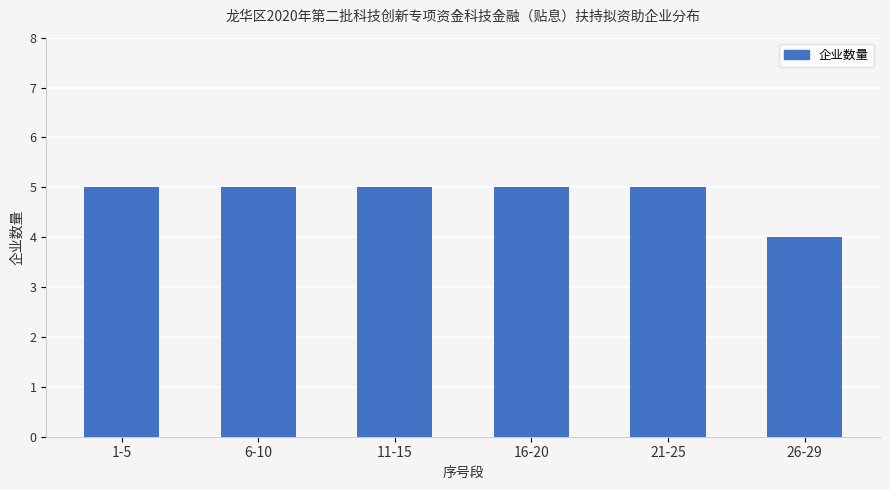

What value does the data have at 26-29?

4